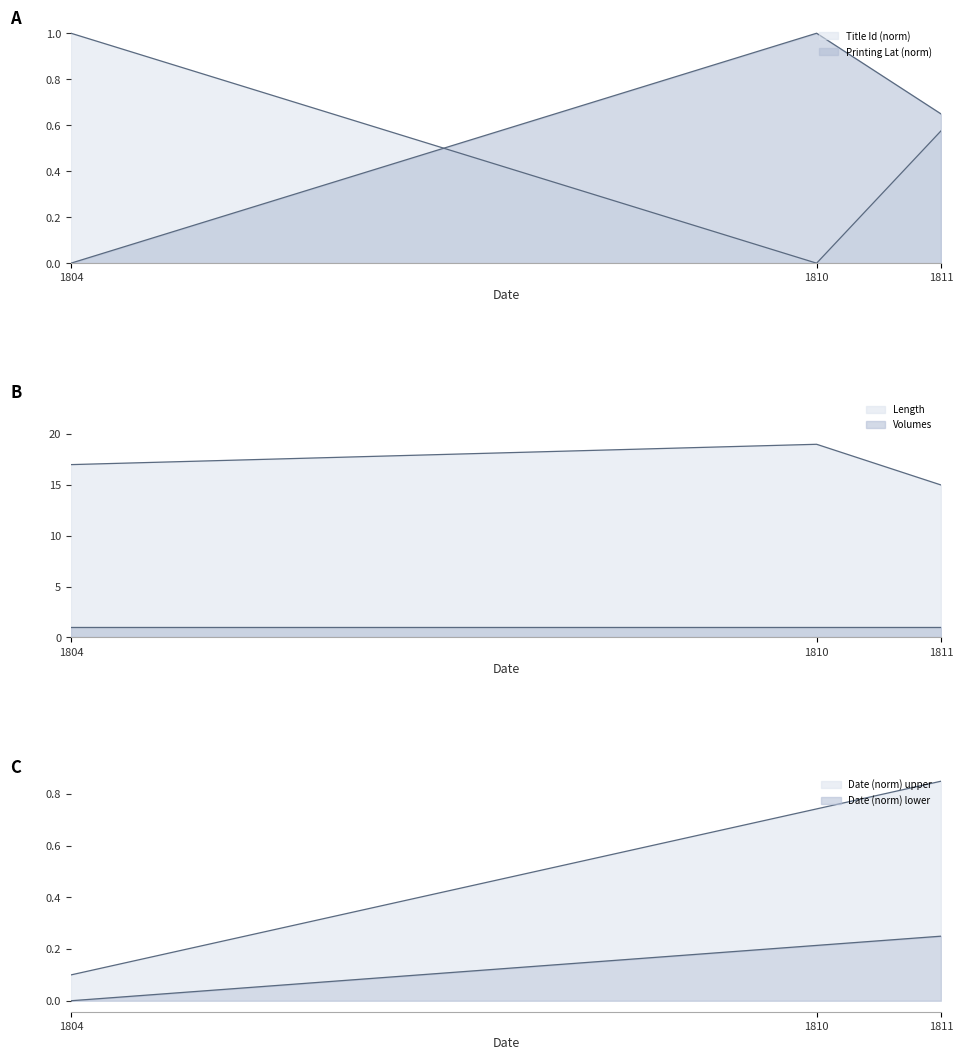

What is the greatest value displayed?

19.0